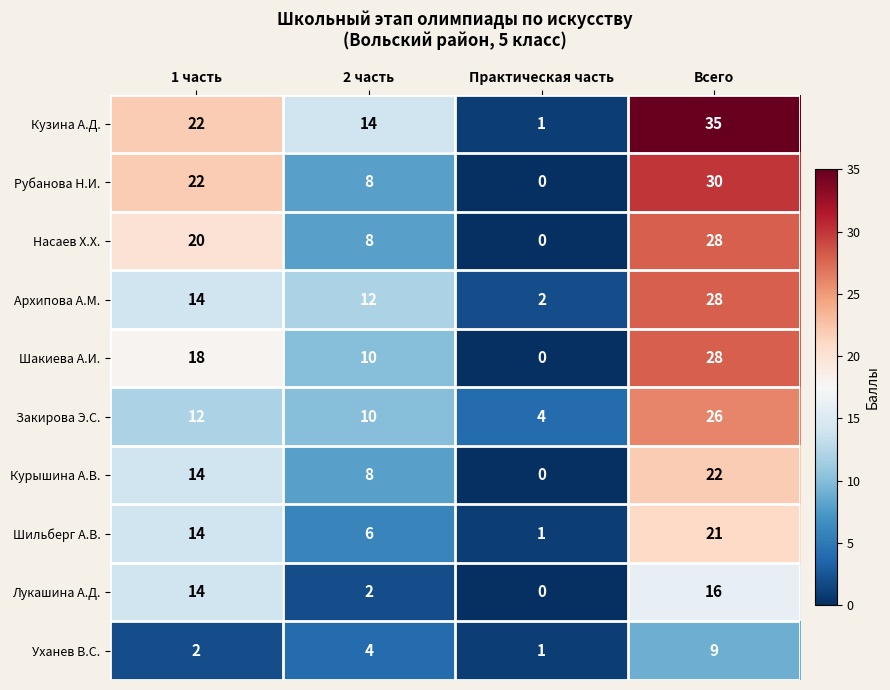

List the labels in order of Рубанова Н.И. value, largest first.

Всего, 1 часть, 2 часть, Практическая часть